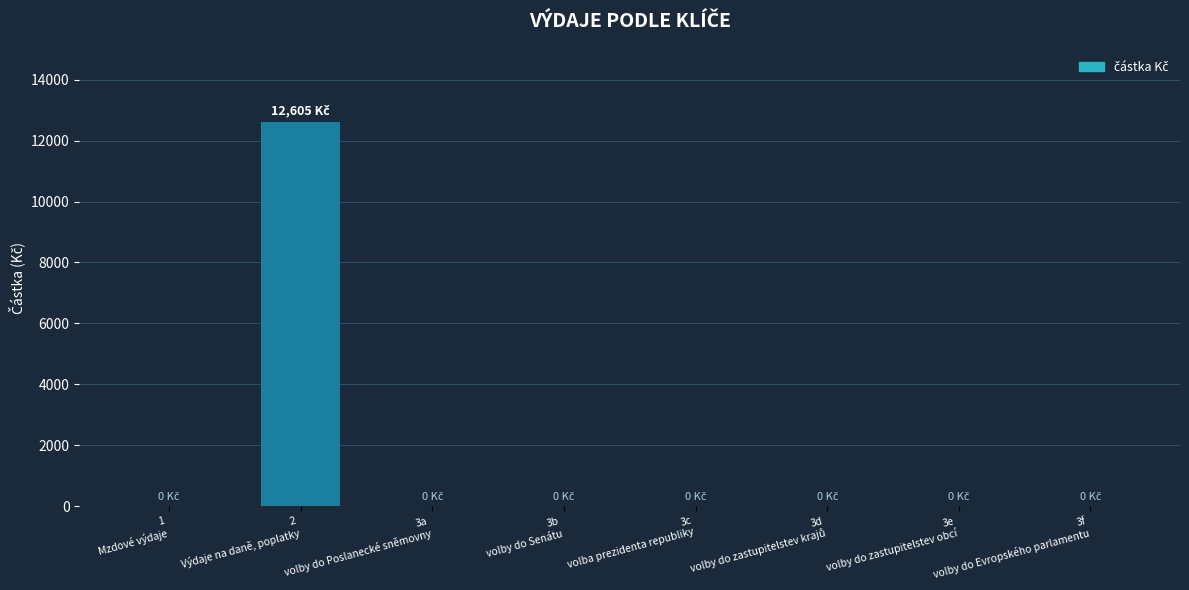

Reading right to left, transcribe all the data shown in this chart.

0	0	0	0	0	0	12605	0